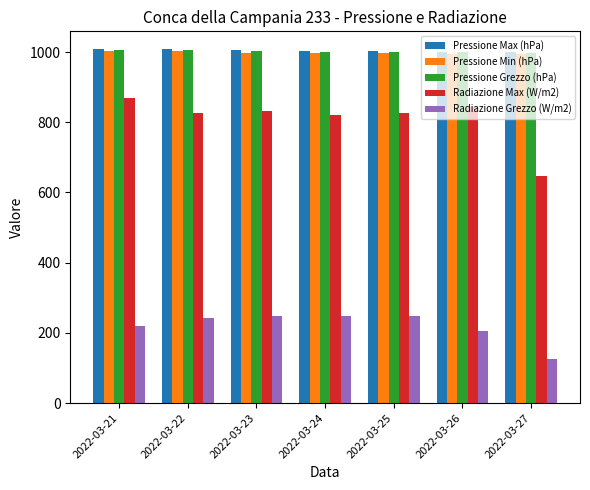

Is the value of Radiazione Grezzo (W/m2) at 2022-03-25 greater than the value of Pressione Min (hPa) at 2022-03-22?

No